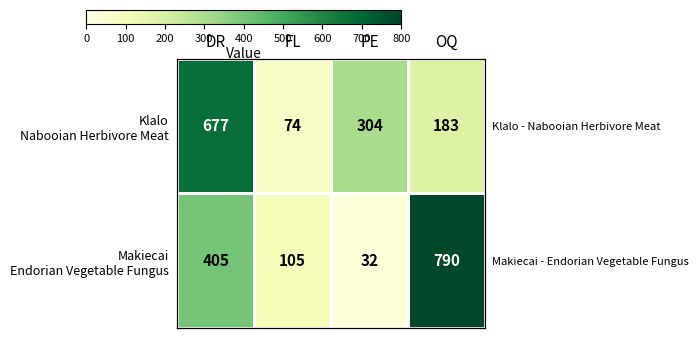

What is the maximum value shown in the chart?

790